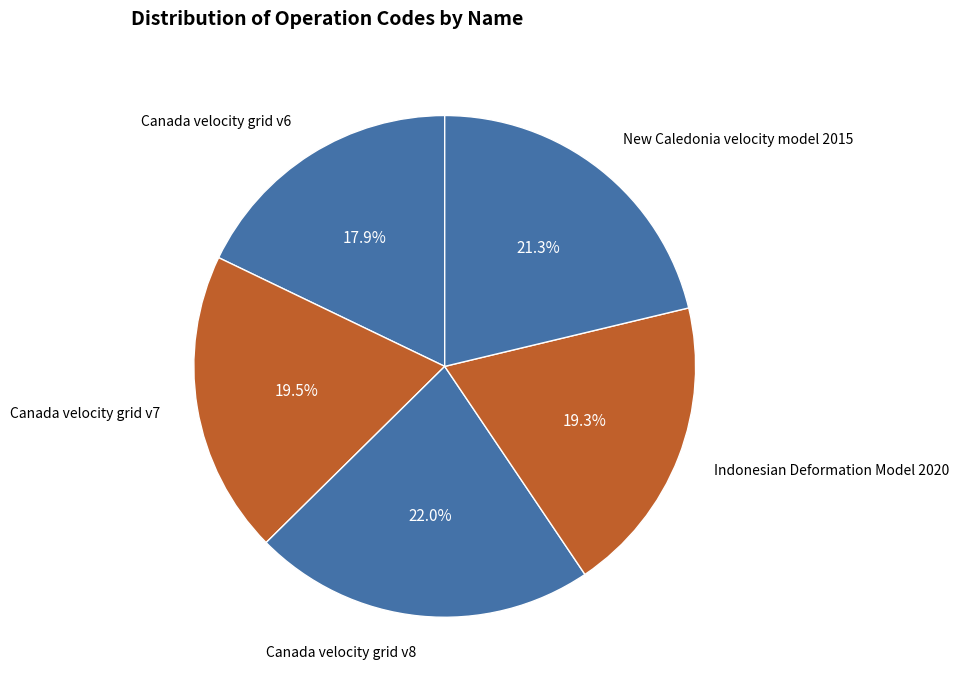

Which category has the smallest portion of the pie?

Canada velocity grid v6